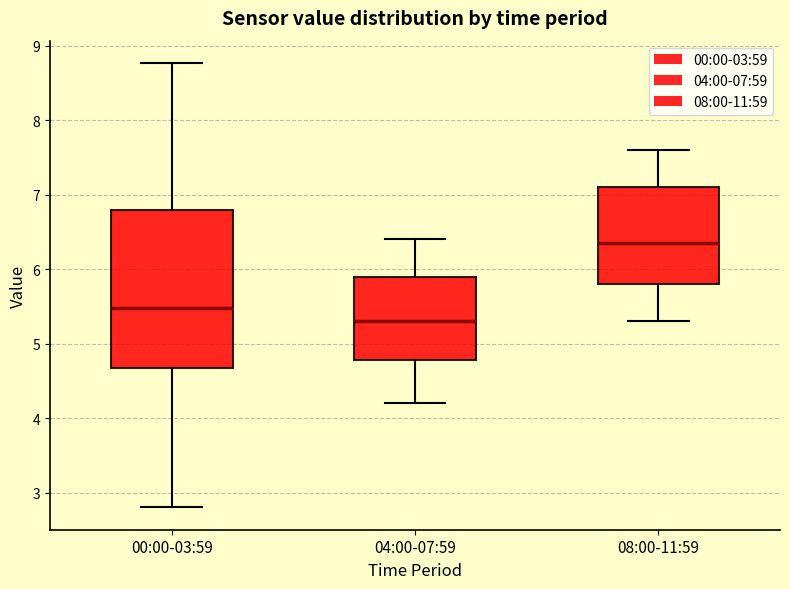

Where does the lower whisker of the box for 08:00-11:59 end on the y-axis? The values are not printed on the chart, so give them approximately, as read against the axis.

5.3